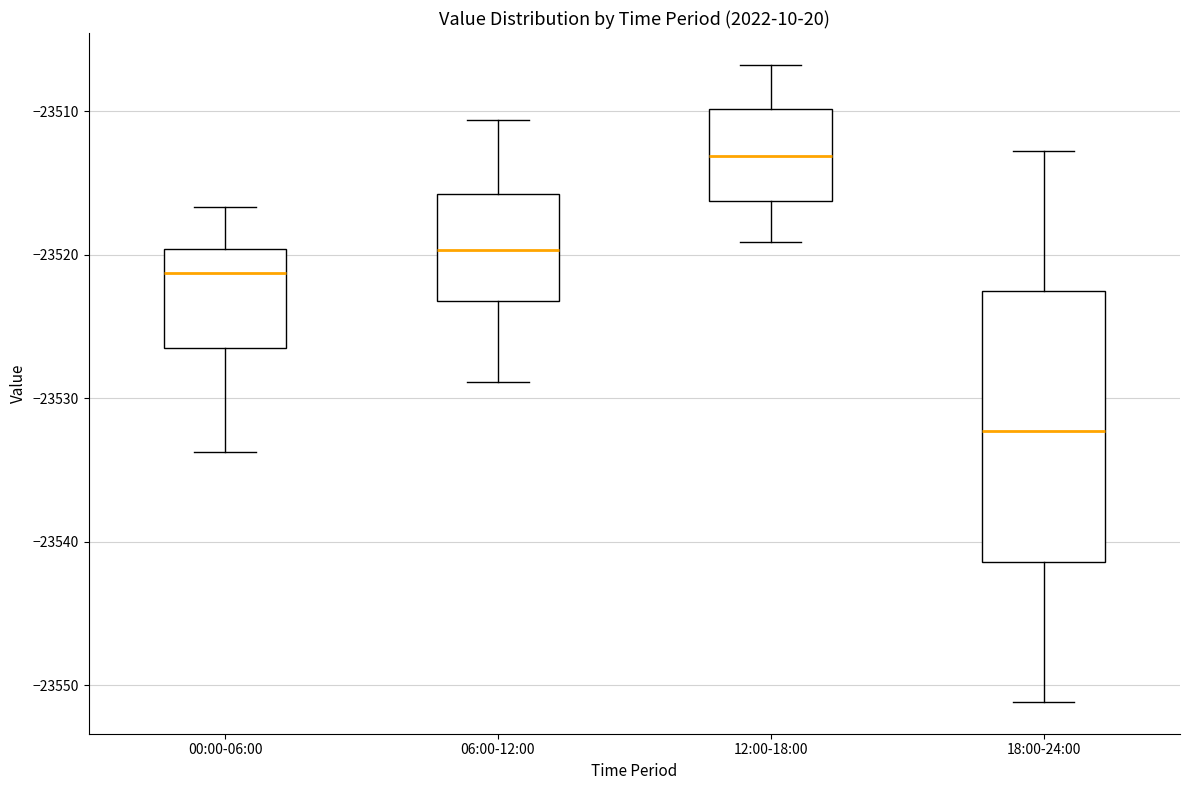

Reading left to right, read every box against the y-axis: the position of its median line, the range the box covers, and the ends of its whiskers. The values are not printed on the chart, so give them approximately, as read against the axis.

00:00-06:00: median -23521, box -23526 to -23520, whiskers -23534 to -23517
06:00-12:00: median -23520, box -23523 to -23516, whiskers -23529 to -23511
12:00-18:00: median -23513, box -23516 to -23510, whiskers -23519 to -23507
18:00-24:00: median -23532, box -23541 to -23523, whiskers -23551 to -23513